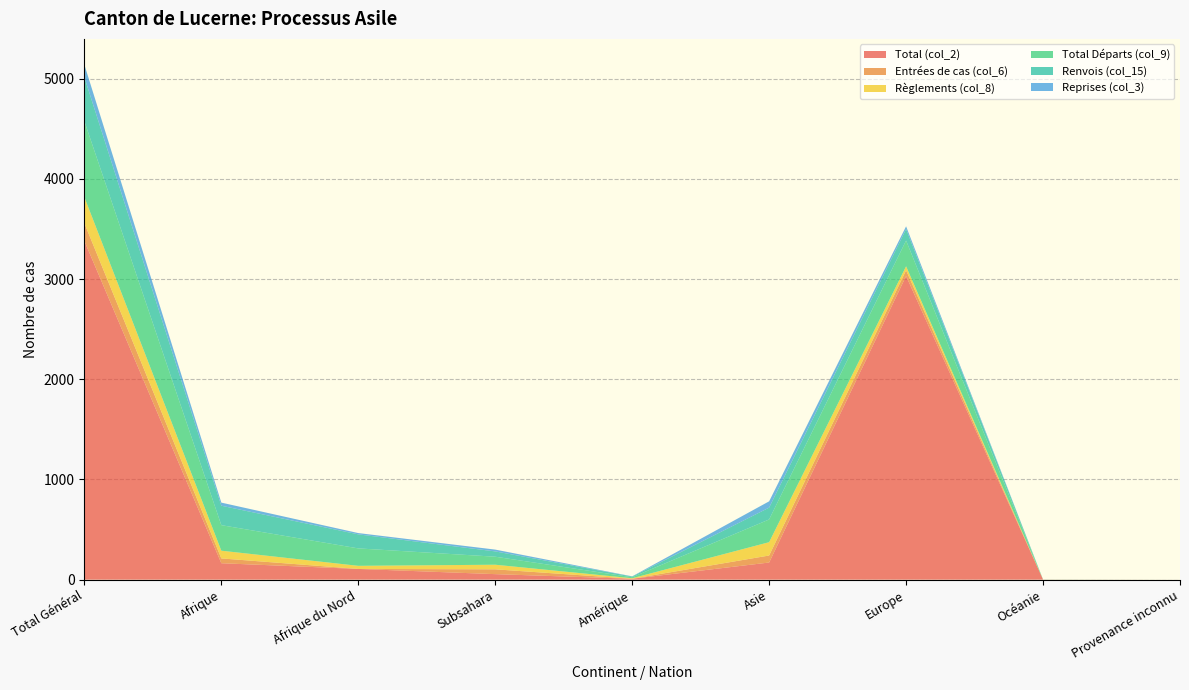

Reading left to right, transcribe all the data shown in this chart.

Total (col_2): 3381	164	107	55	9	171	3031	1	0
Entrées de cas (col_6): 177	48	0	48	0	70	57	0	0
Règlements (col_8): 260	77	31	46	5	133	40	0	0
Total Départs (col_9): 758	255	174	80	10	227	257	1	0
Renvois (col_15): 439	194	140	53	7	118	114	0	0
Reprises (col_3): 126	31	13	18	2	63	28	0	0